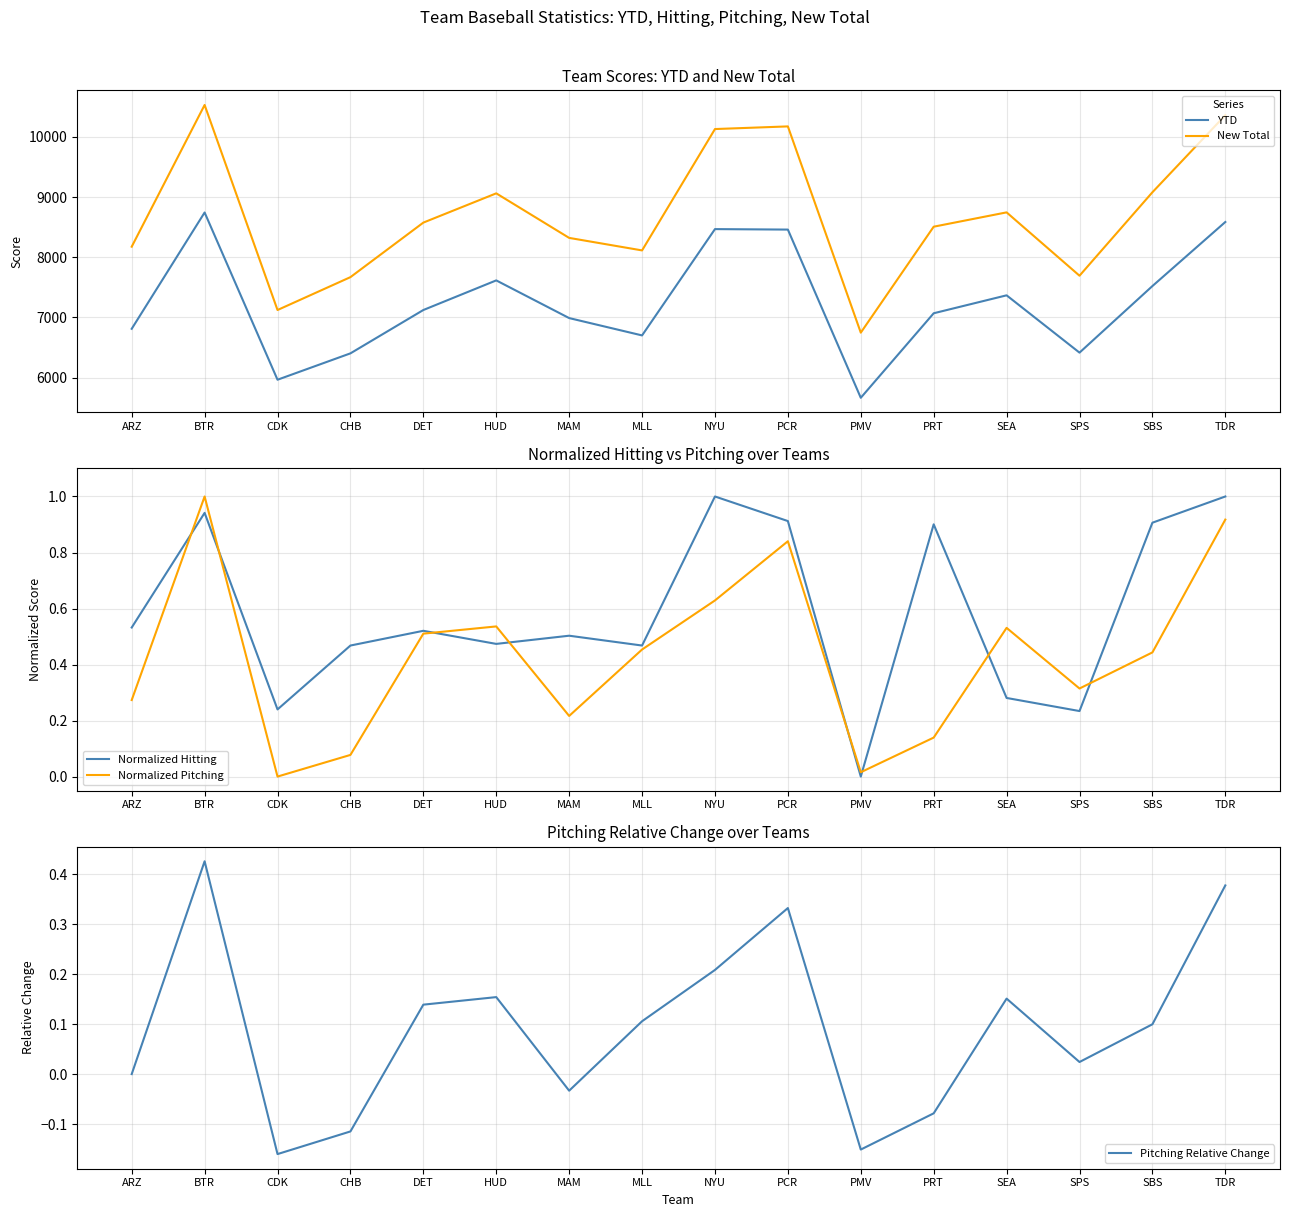

What is the greatest value displayed?

10530.0